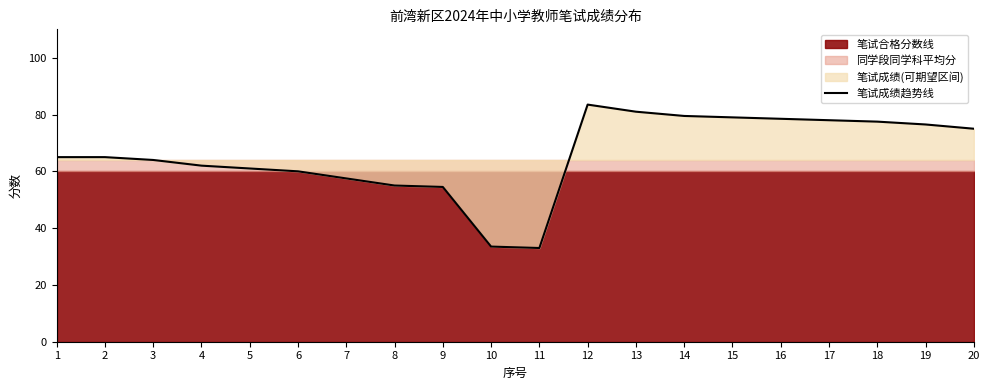

List the labels in order of value, smallest first.

11, 10, 9, 8, 7, 6, 5, 4, 3, 1, 2, 20, 19, 18, 17, 16, 15, 14, 13, 12